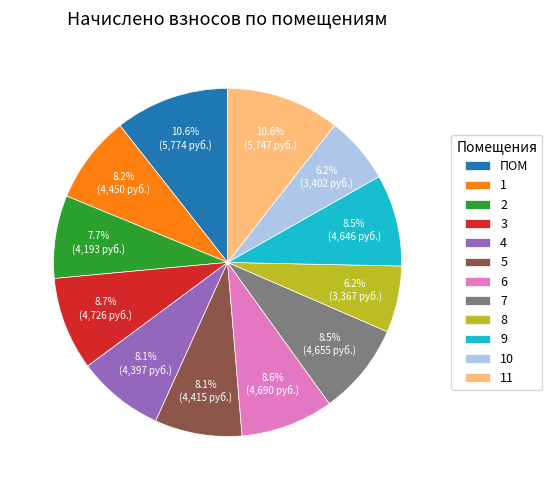

Combined, do 3 and 9 account for over 50%?

No